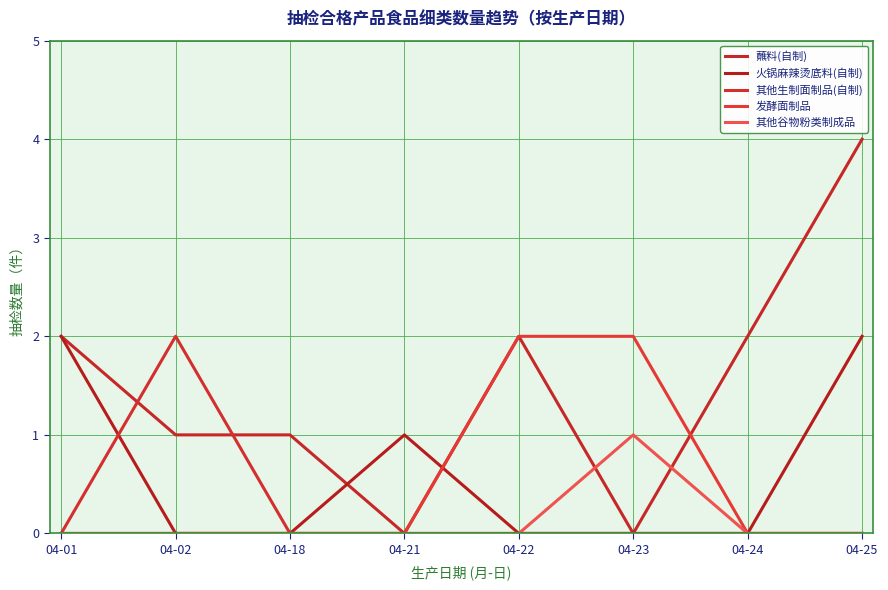

What is the total value across all series at 04-24?

2